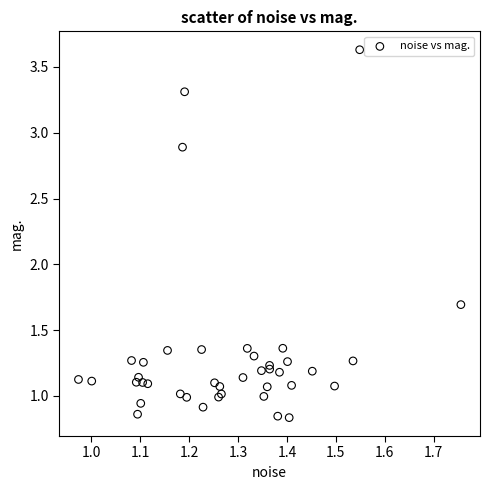

What Y value in the scatter plot is closest to 2?

1.7